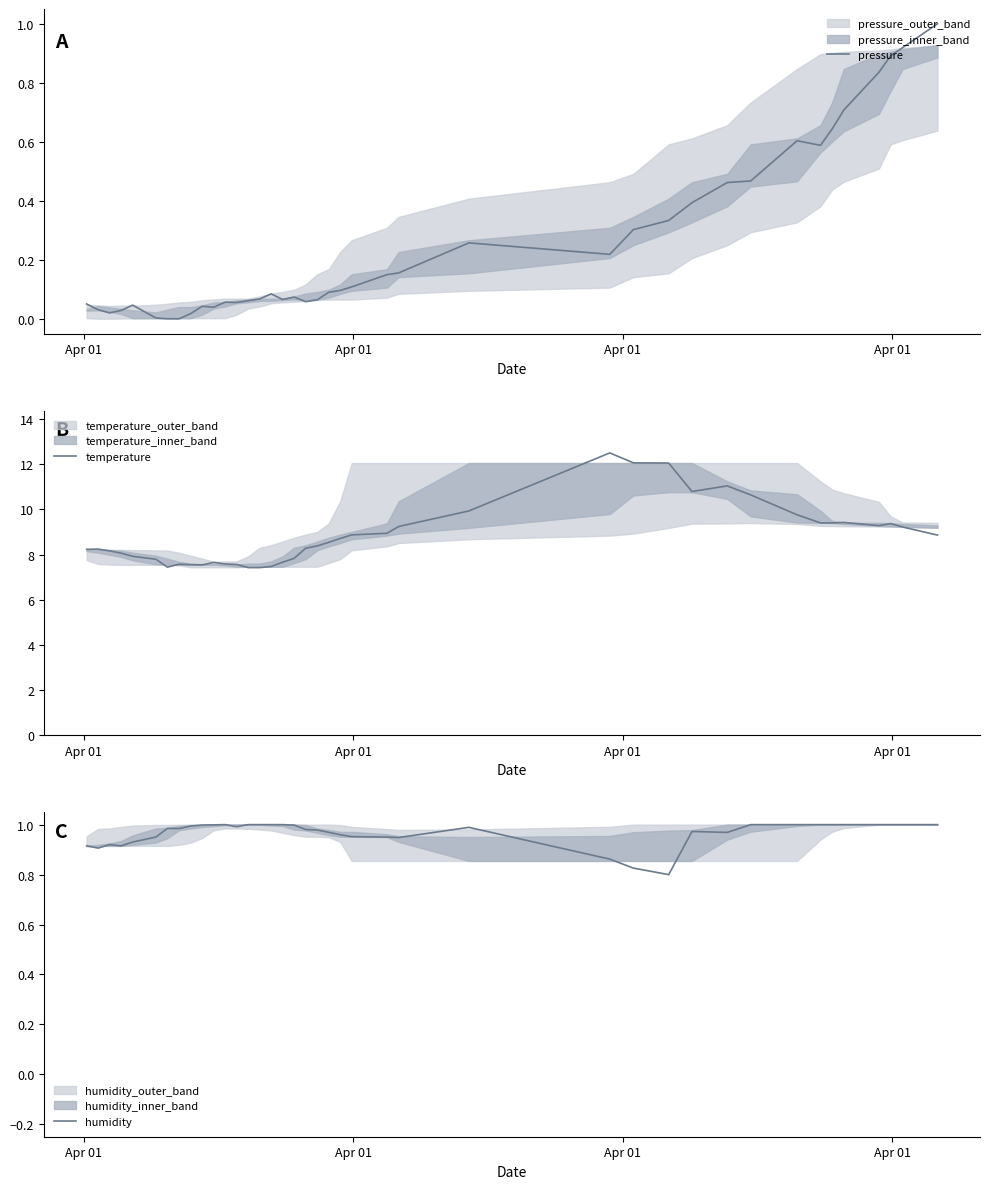

True or false: humidity and pressure intersect in this chart.

False